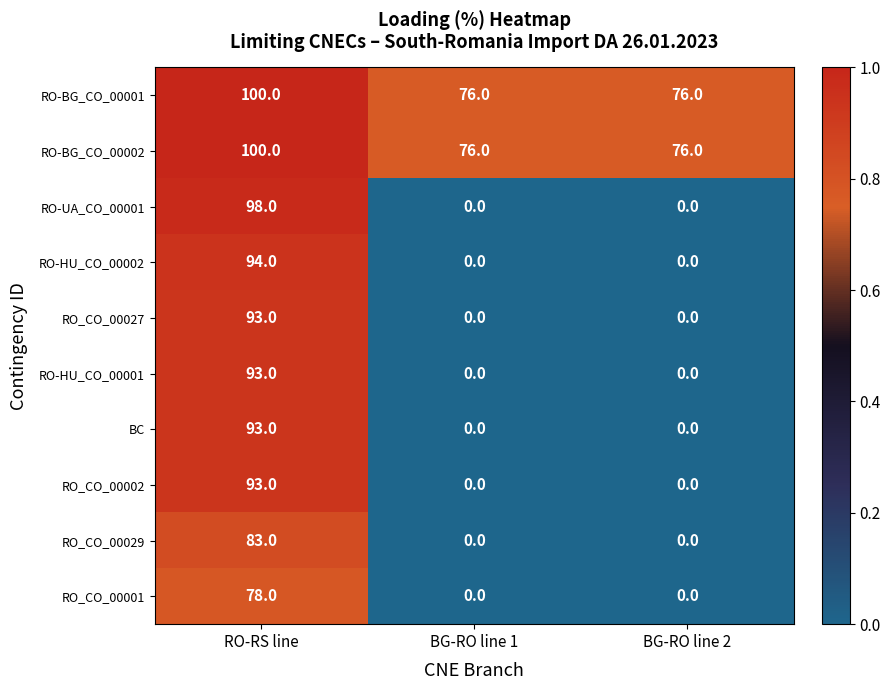

Which series has the widest spread of values?

RO-UA_CO_00001